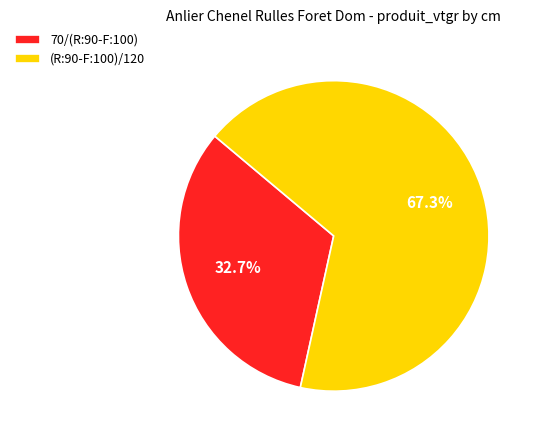

Is 70/(R:90-F:100) the majority of the pie?

No